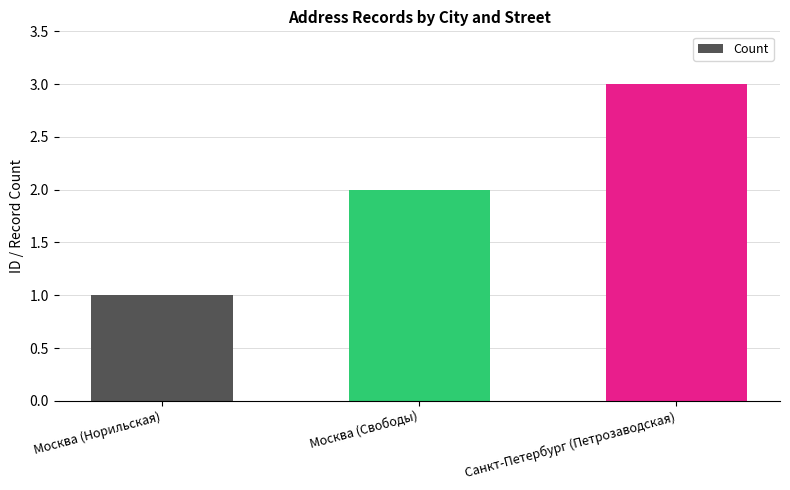

Is it true that the value at Москва (Норильская) is 1?

True